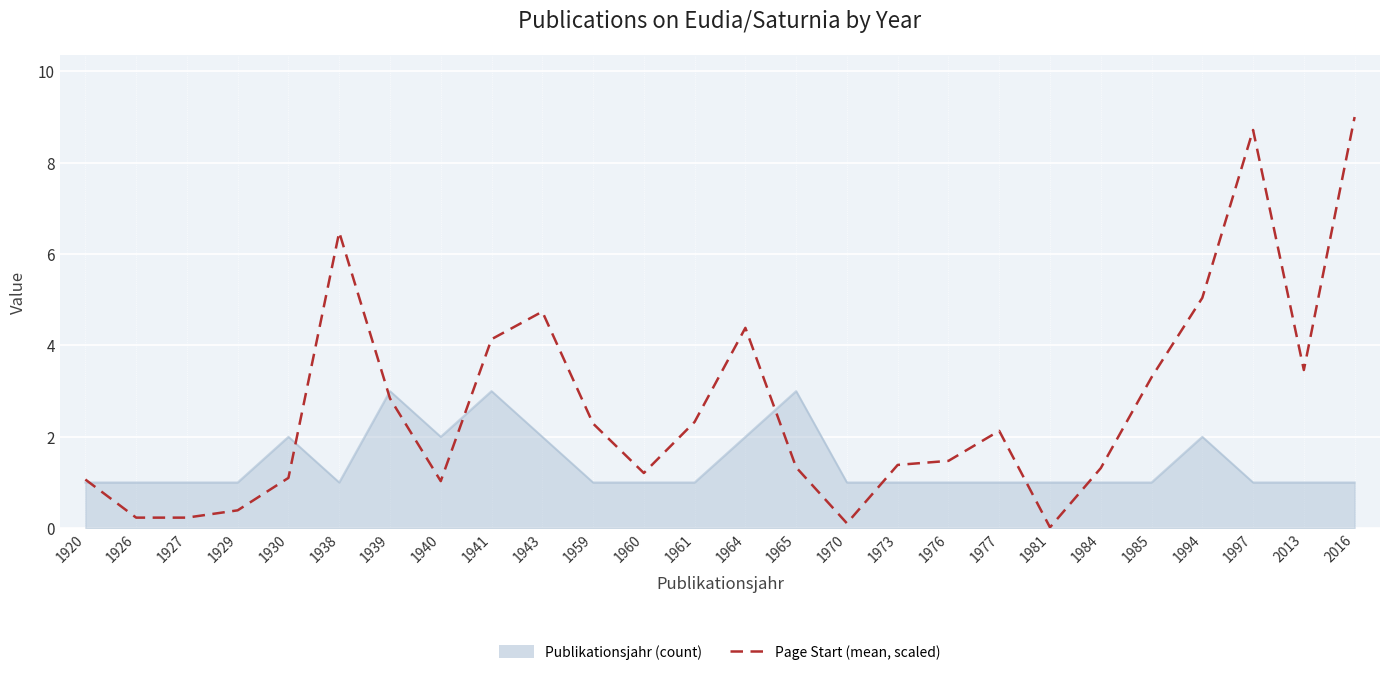

True or false: Publikationsjahr (count) has a value of 1.0 at 1970.

True